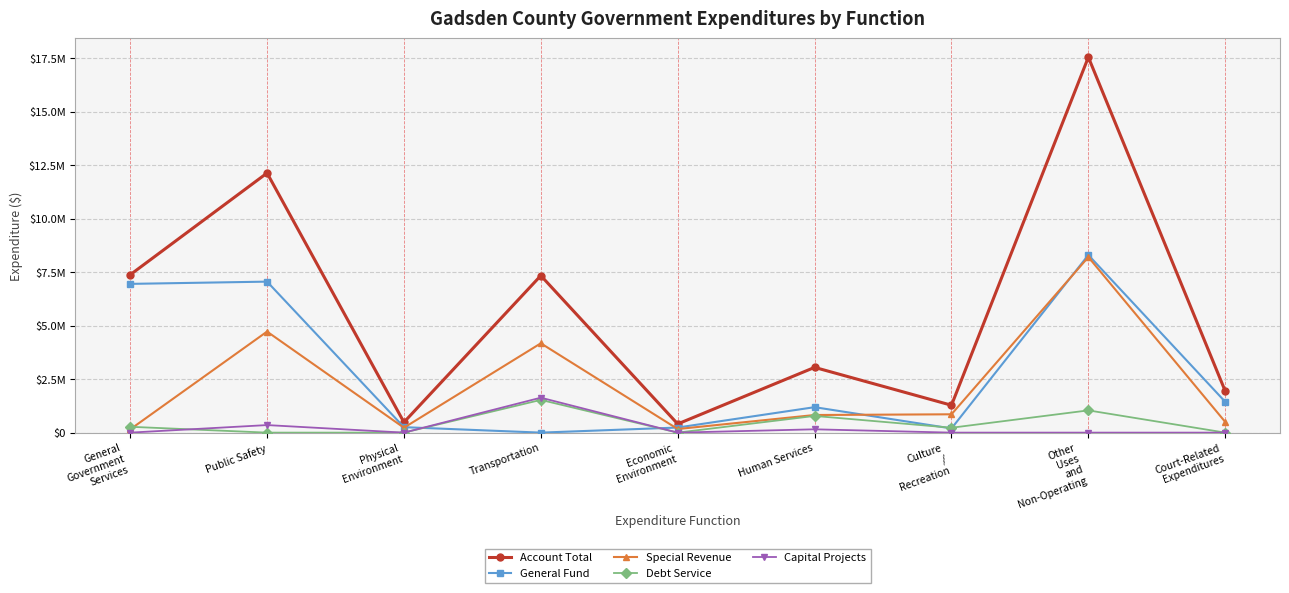

Does the chart have visible grid lines?

Yes